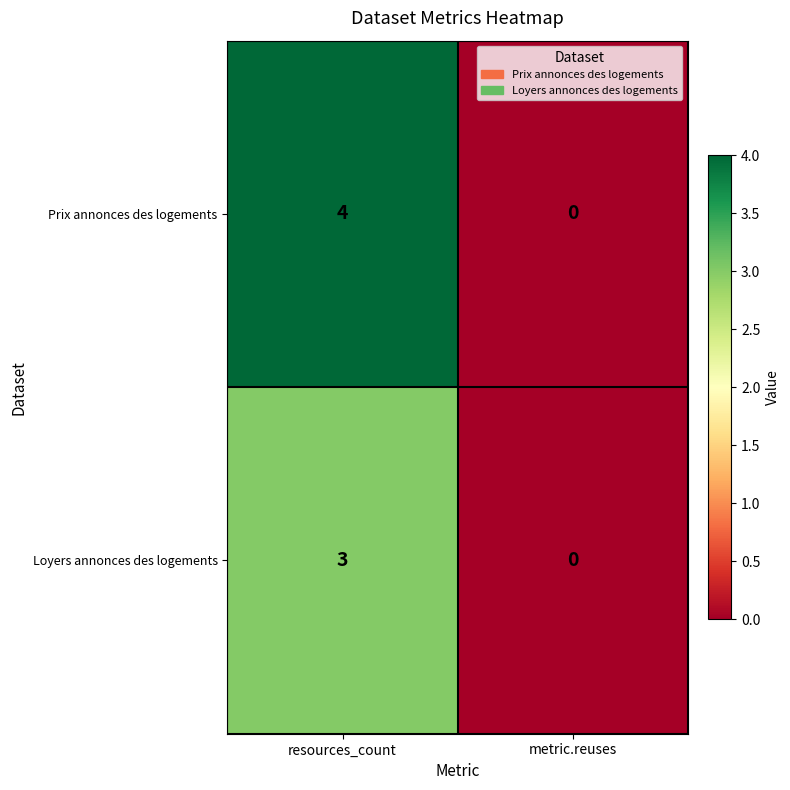

List the series in order of their overall mean, highest first.

Prix annonces des logements, Loyers annonces des logements